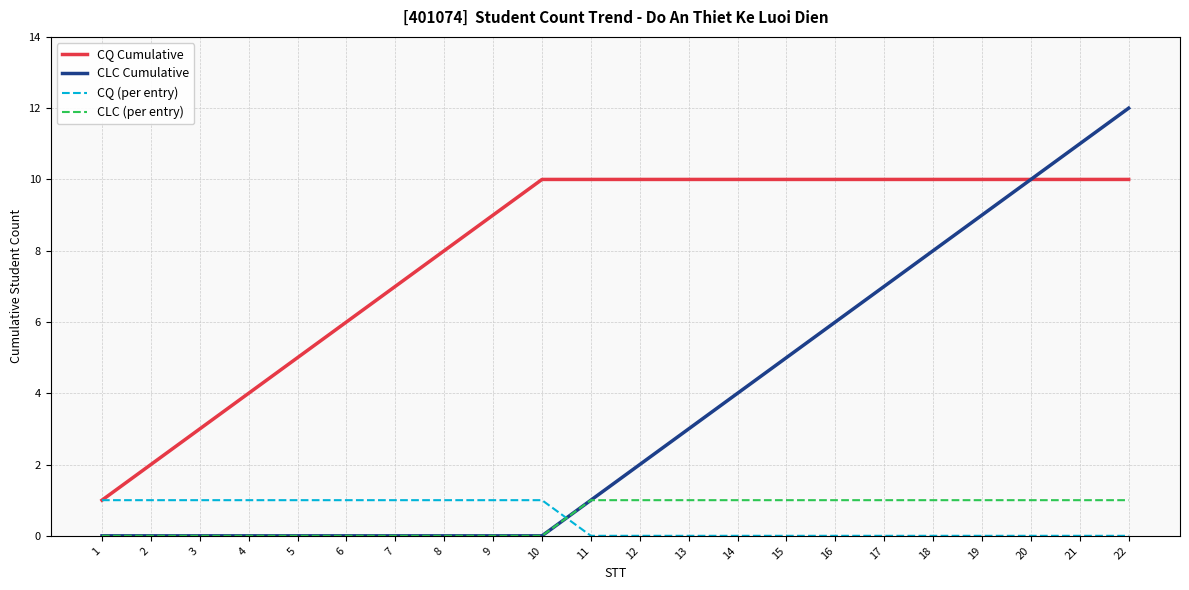

Reading left to right, what are all the values shown in this chart?

CQ Cumulative: 1	2	3	4	5	6	7	8	9	10	10	10	10	10	10	10	10	10	10	10	10	10
CLC Cumulative: 0	0	0	0	0	0	0	0	0	0	1	2	3	4	5	6	7	8	9	10	11	12
CQ (per entry): 1	1	1	1	1	1	1	1	1	1	0	0	0	0	0	0	0	0	0	0	0	0
CLC (per entry): 0	0	0	0	0	0	0	0	0	0	1	1	1	1	1	1	1	1	1	1	1	1